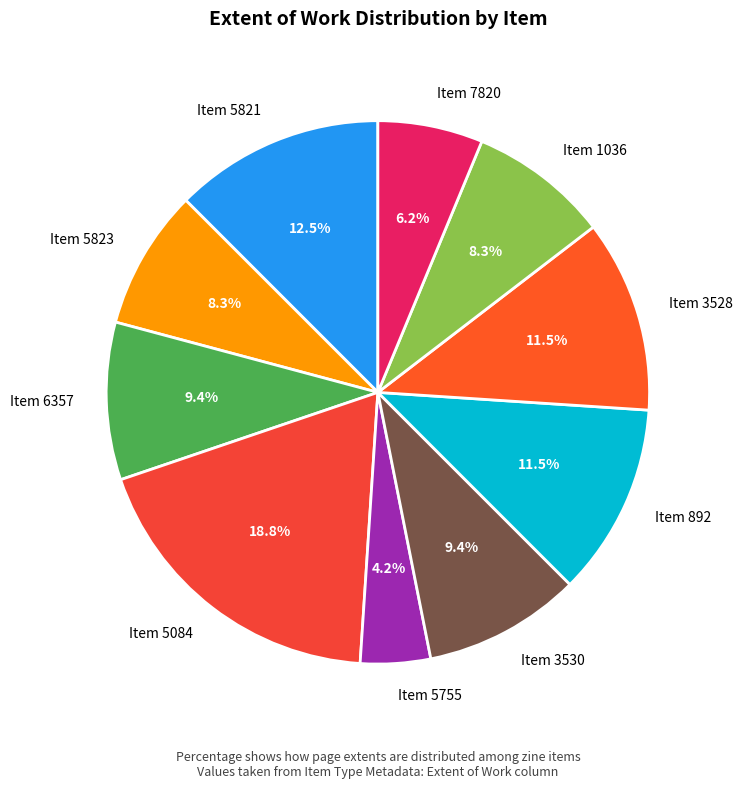

What is the smallest slice in the pie chart?

Item 5755